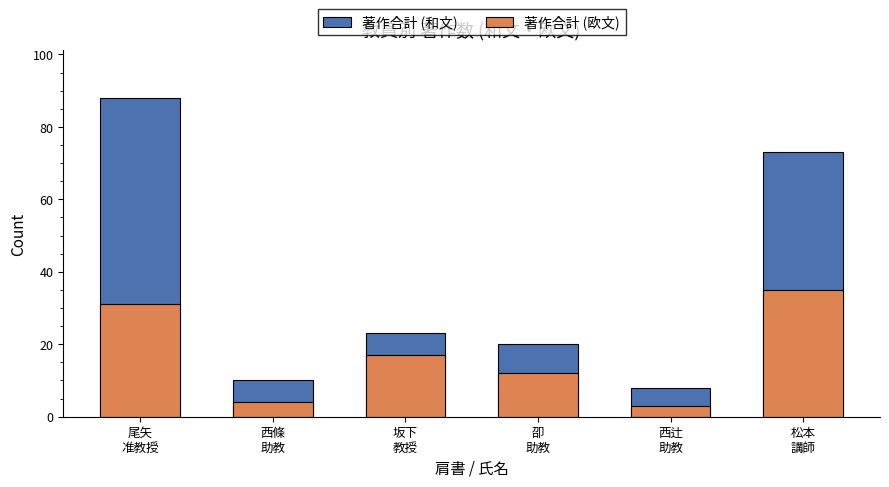

What is the total value across all series at 尾矢
准教授?

119